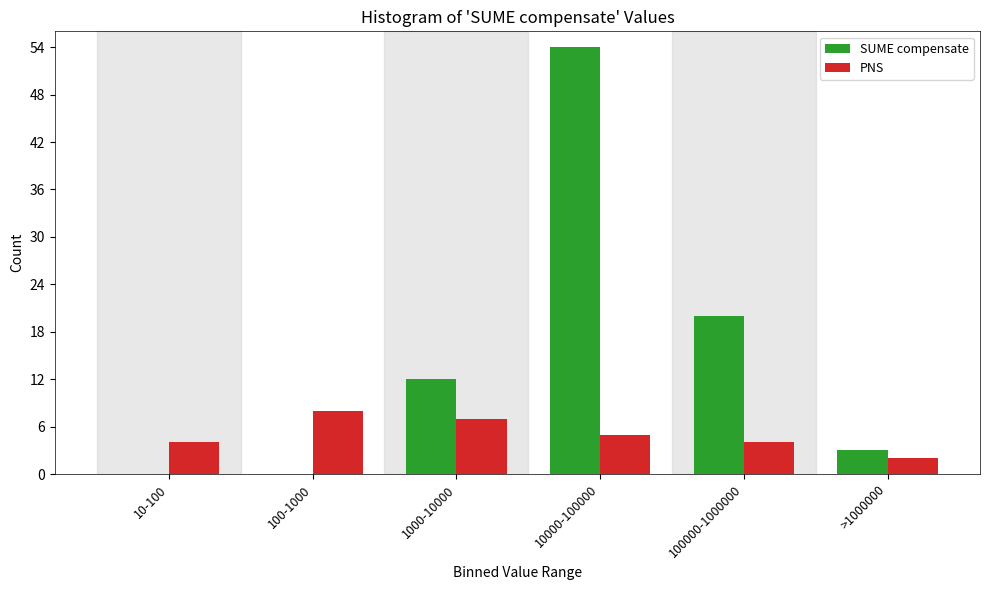

Reading left to right, what are all the values shown in this chart?

SUME compensate: 10-100=0	100-1000=0	1000-10000=12	10000-100000=54	100000-1000000=20	>1000000=3
PNS: 10-100=4	100-1000=8	1000-10000=7	10000-100000=5	100000-1000000=4	>1000000=2